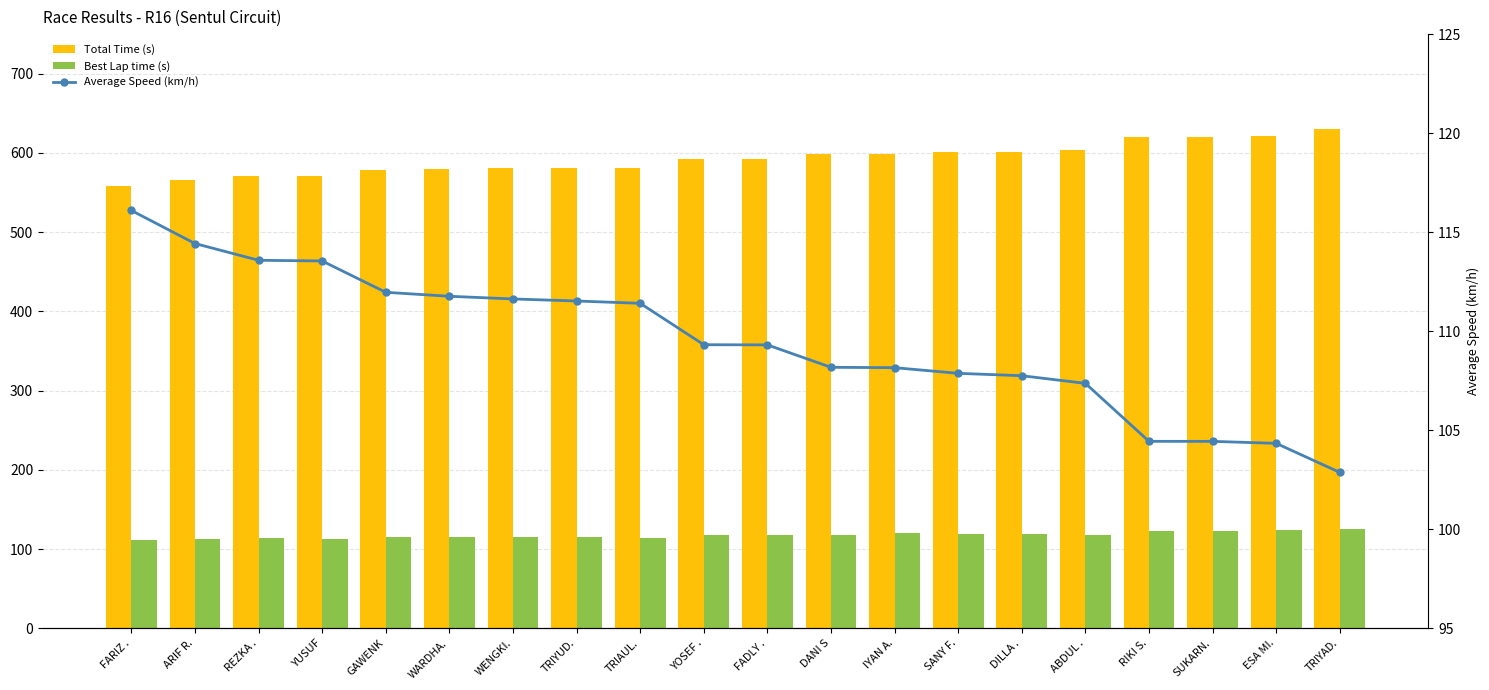

What is the spread (max minus min) of values at FARIZ .?

446.9